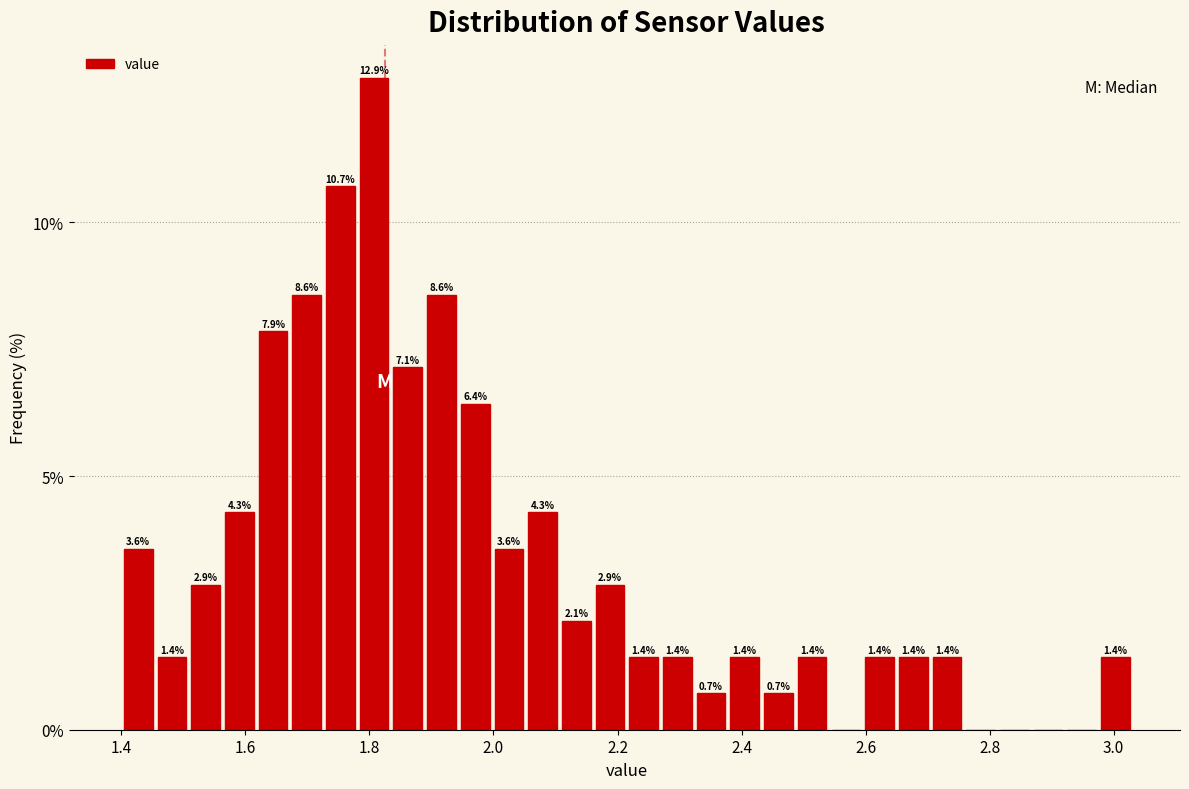

Read against the x-axis, roughly where is the centre of the tallest bar?

1.80